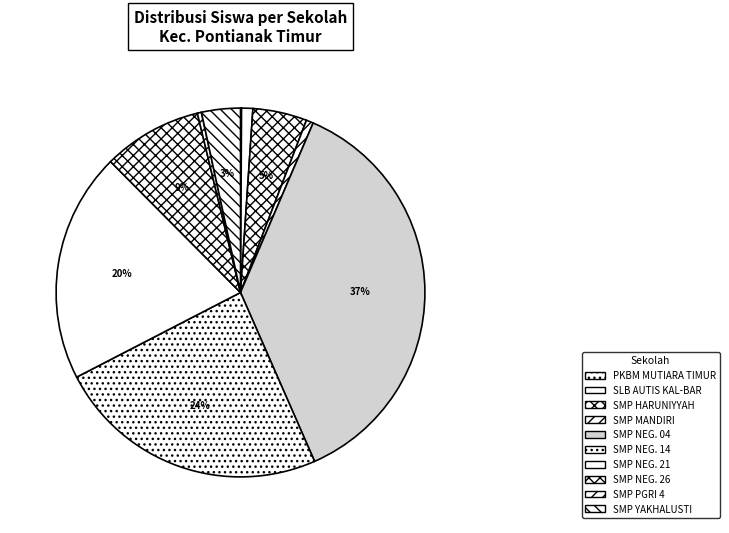

Is it true that SLB AUTIS KAL-BAR is 1% of the pie?

True